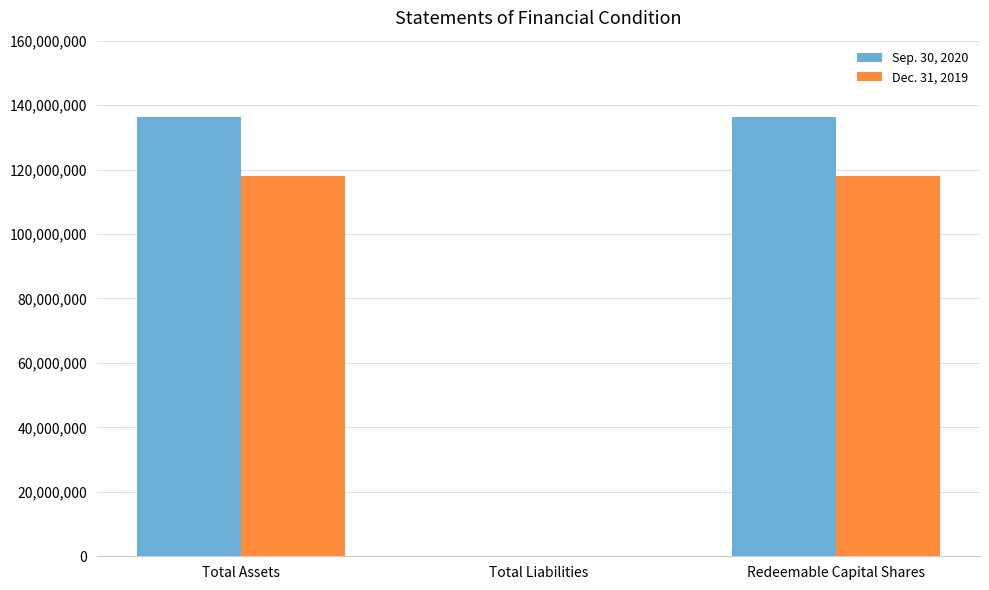

What is the maximum value shown in the chart?

136398774